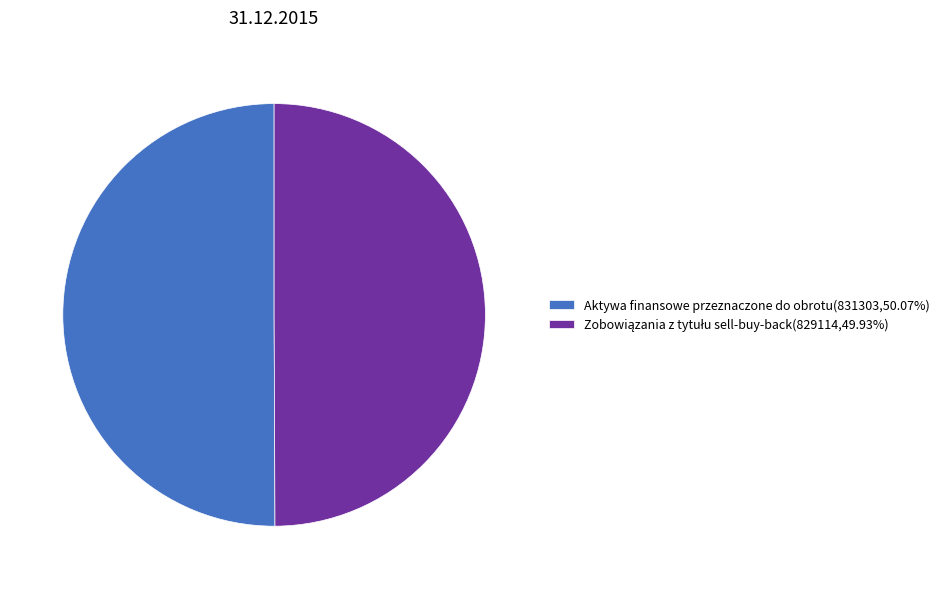

Does any single category account for the majority?

Yes